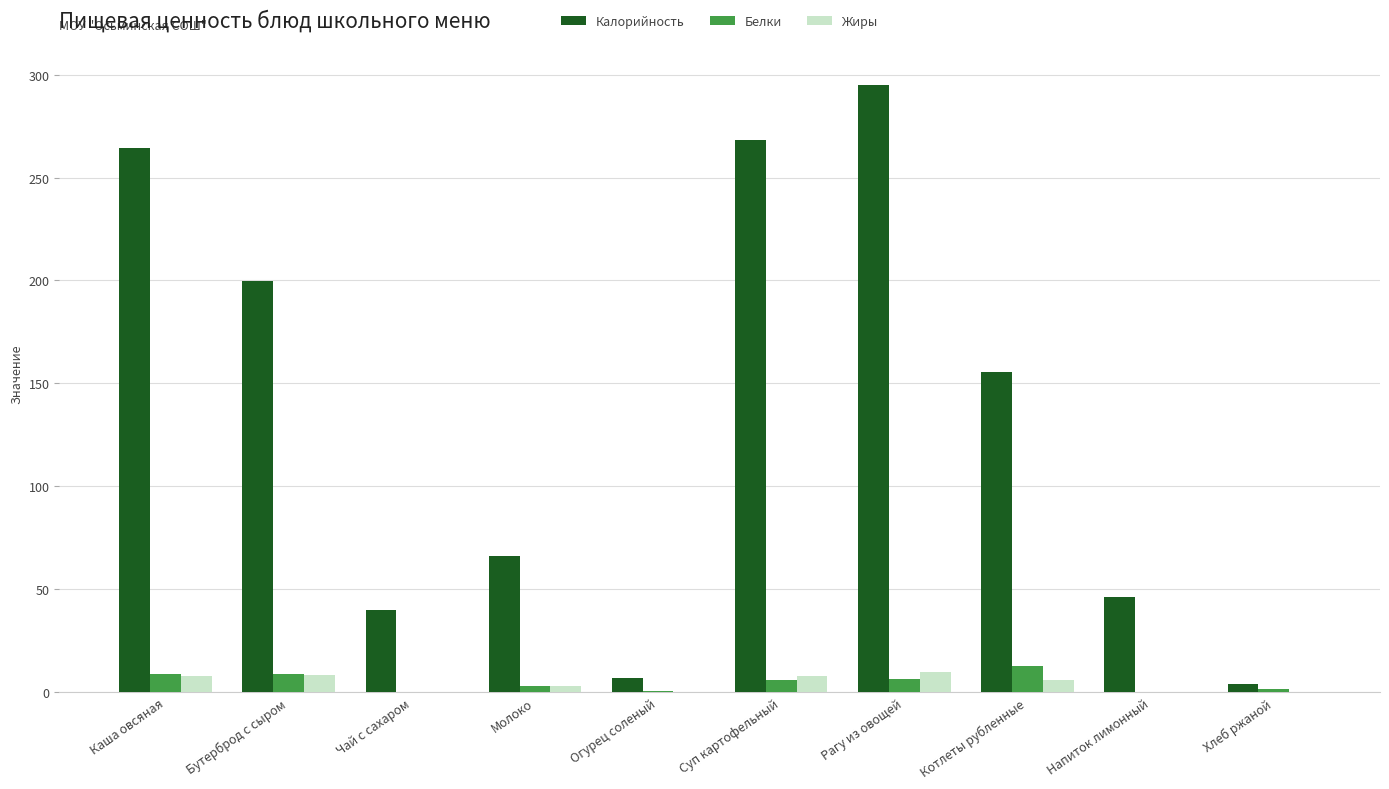

What is the sum of all Белки values?

47.6